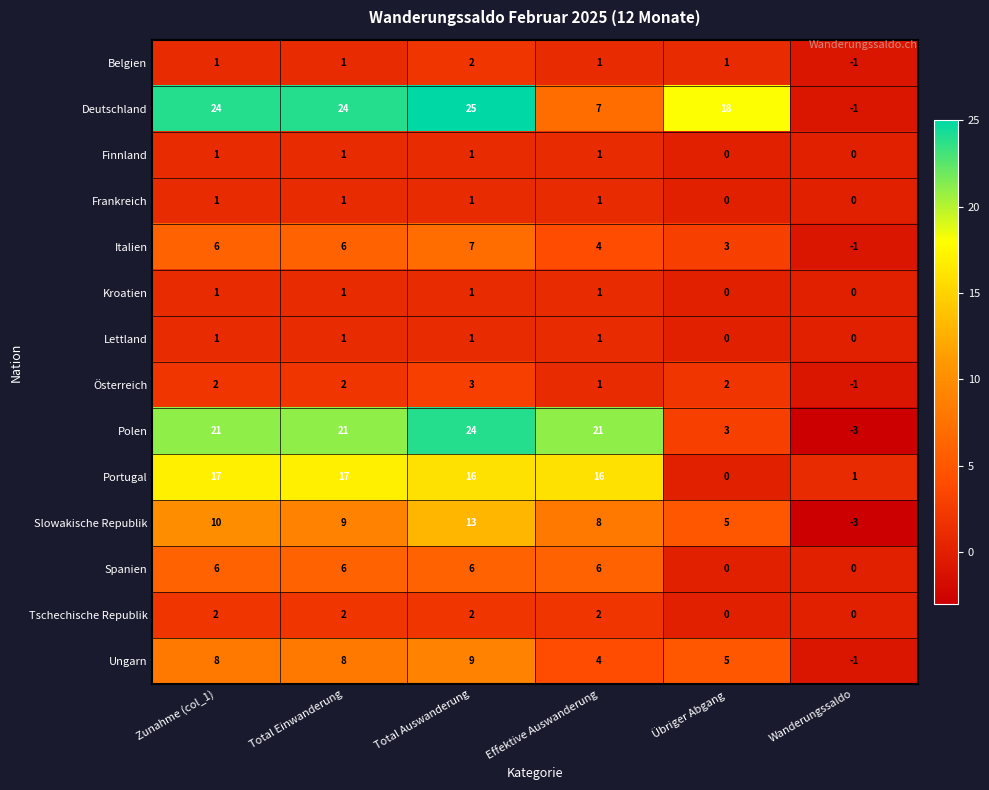

What is the average value of the Spanien series?

4